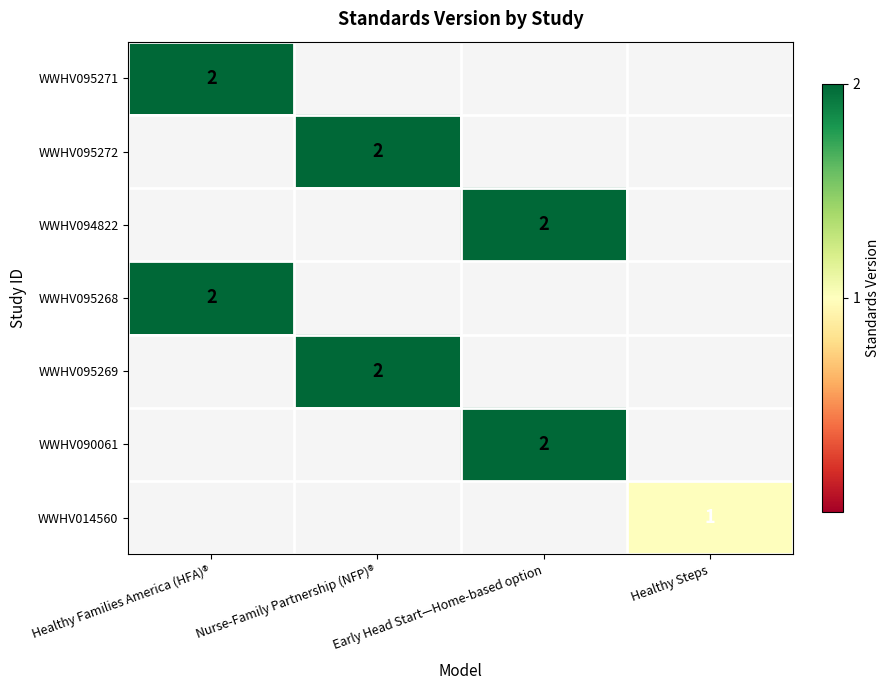

What is the greatest value displayed?

2